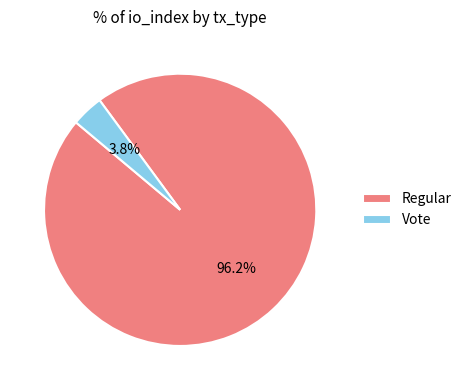

How many slices are in this pie chart?

2